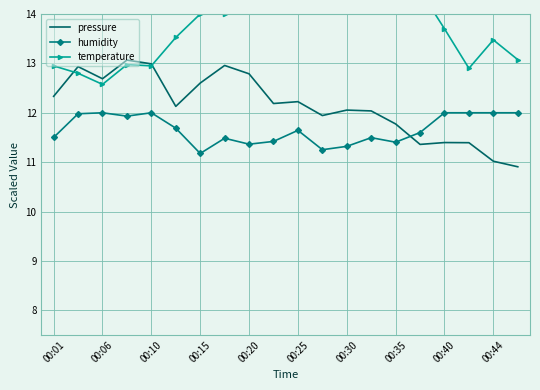

The value of temperature at 17 is 12.9. True or false?

True